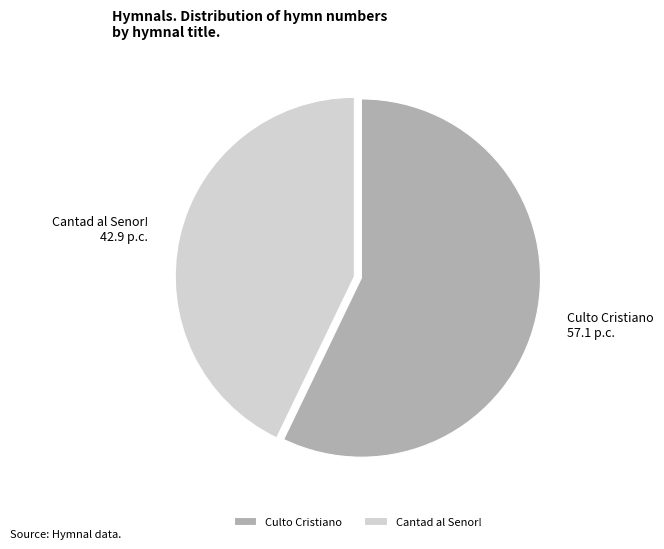

Rank the categories by value from highest to lowest.

Culto Cristiano, Cantad al Senor!